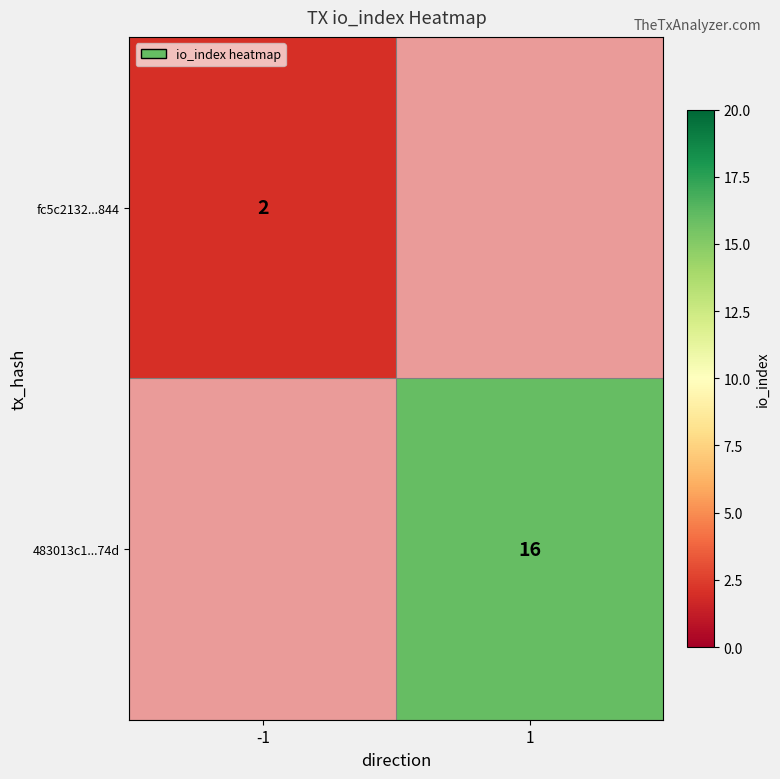

The 483013c1...74d series shows 4 at 1. True or false?

False